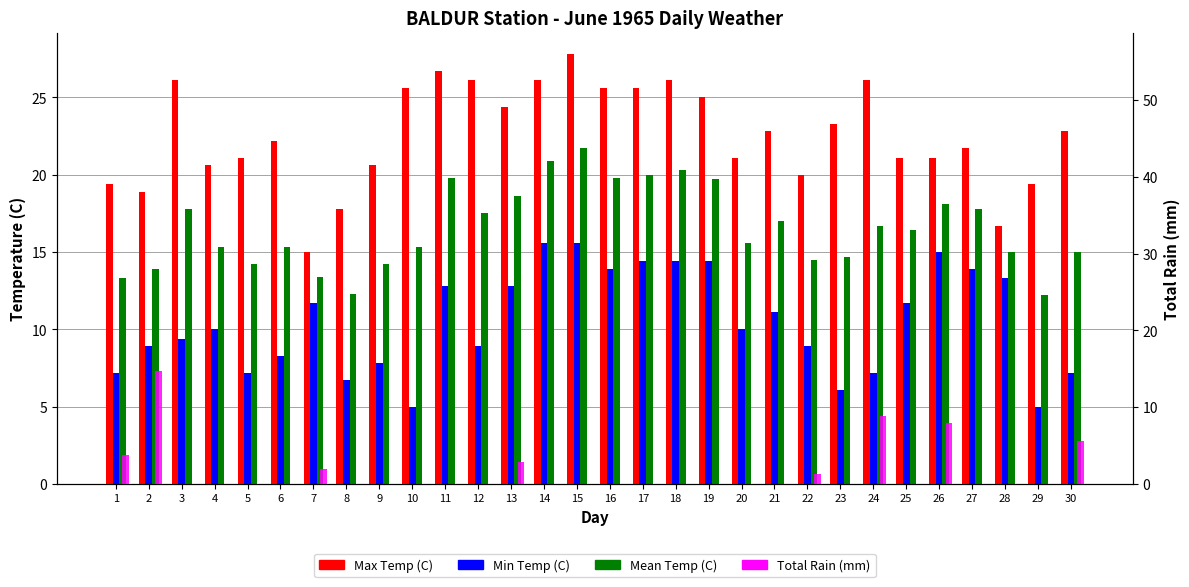

What is the greatest value displayed?

27.8